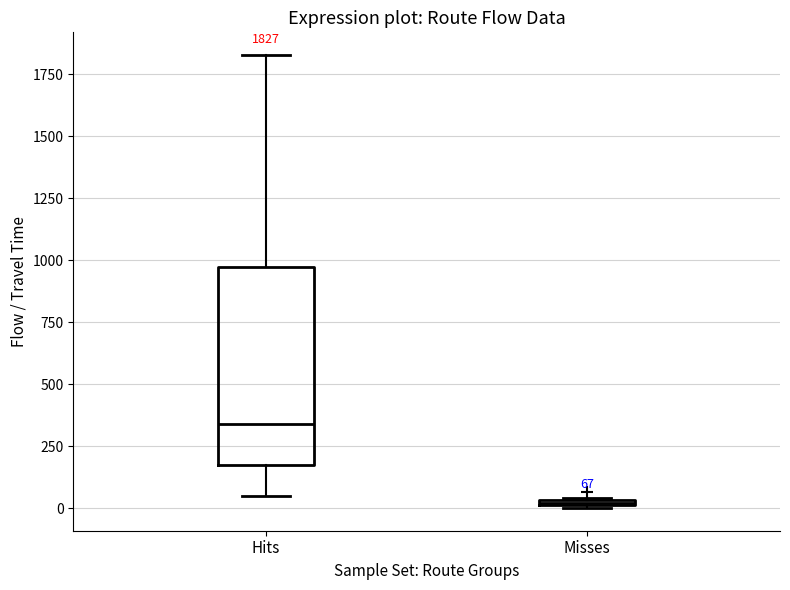

Which box's median line is the highest?

Hits